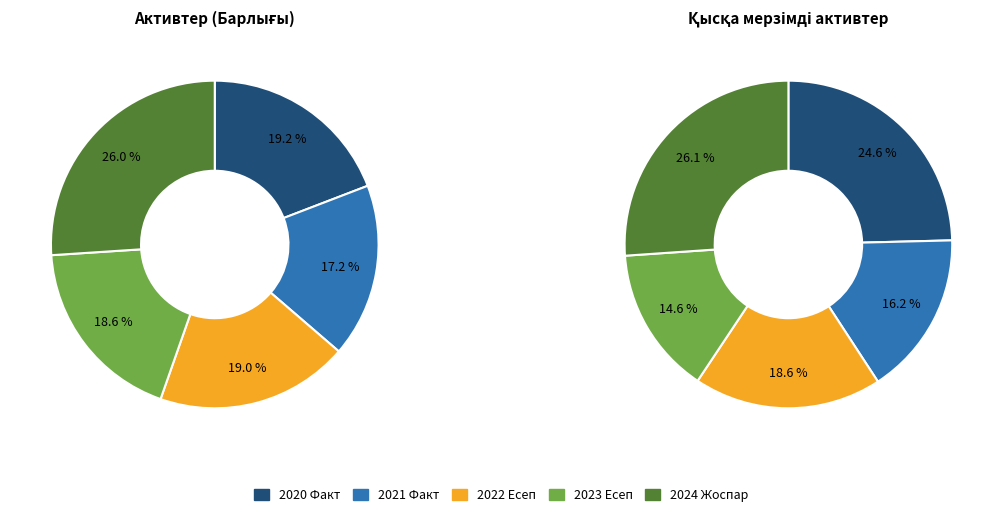

To the nearest percent, what percentage of the pie is 2023 Есеп?

19%